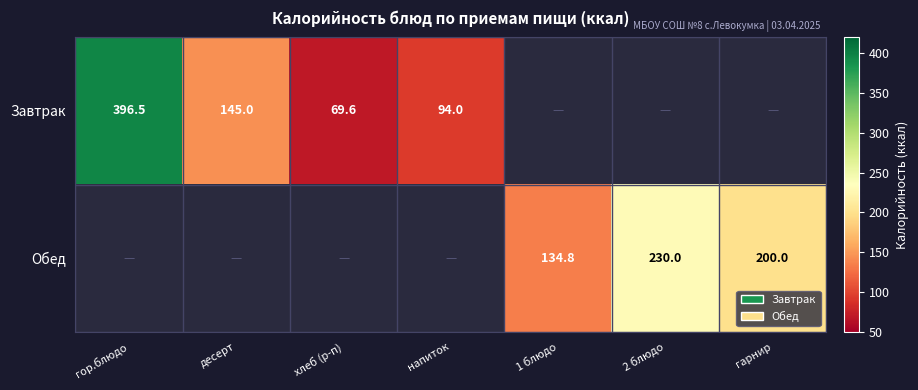

Is it true that Обед equals 307.5 at гарнир?

False